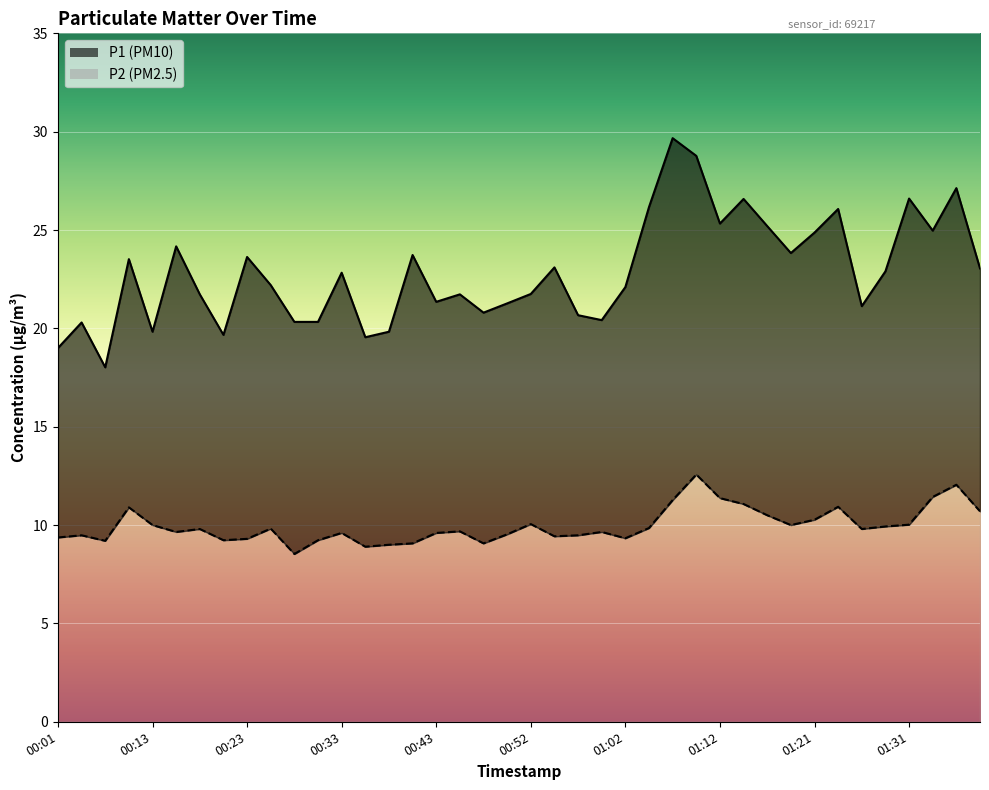

True or false: P2 and P1 cross at least once.

False